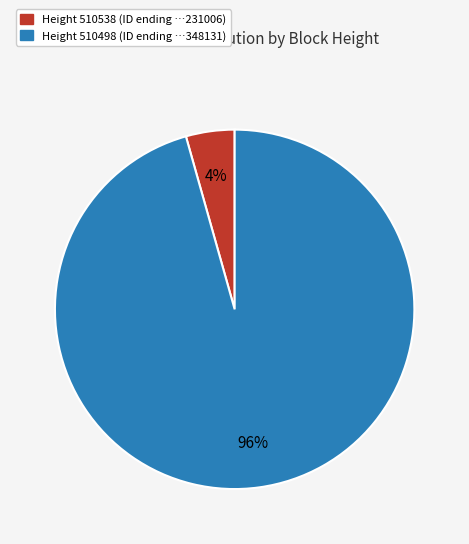

Does any single category account for the majority?

Yes